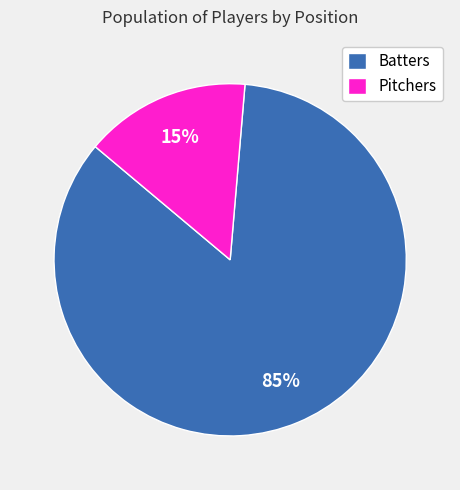

Between Batters and Pitchers, which is larger?

Batters